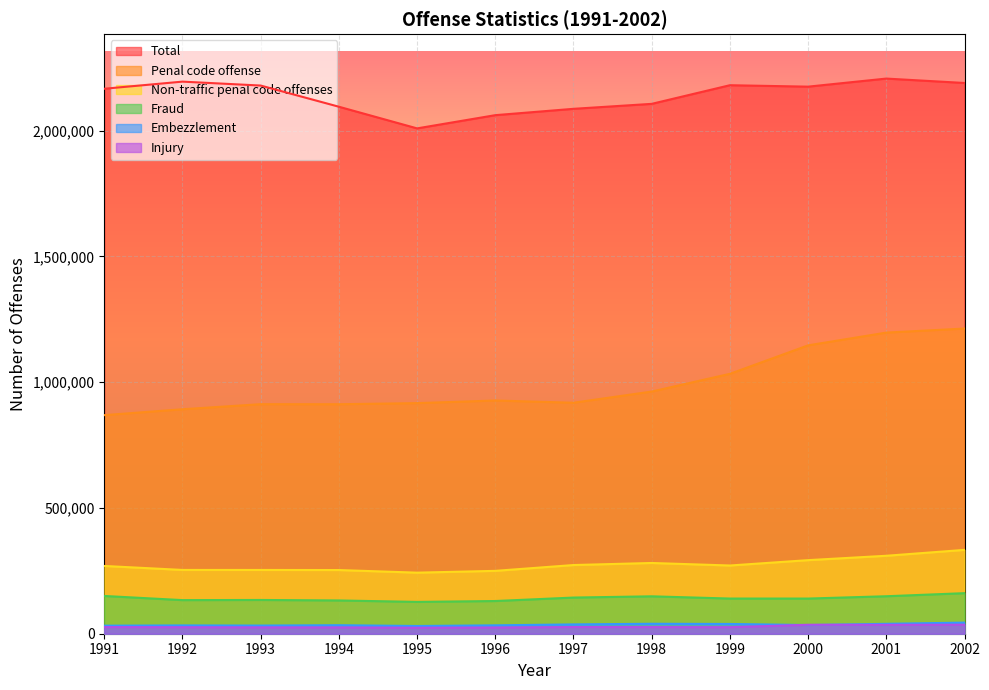

What is the value of the Embezzlement point at the 9th from the left?

38759